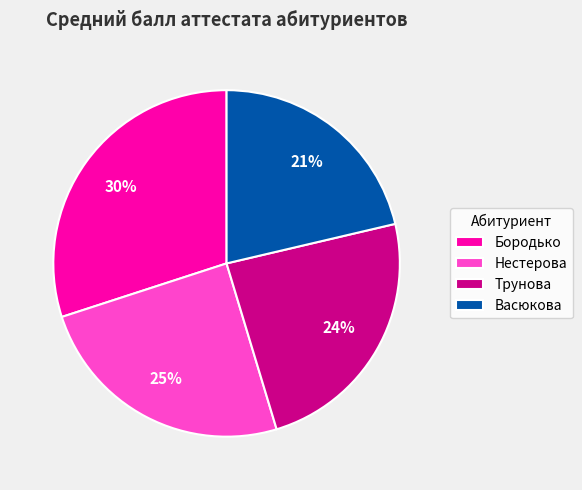

Is the sum of Трунова and Васюкова greater than half?

No